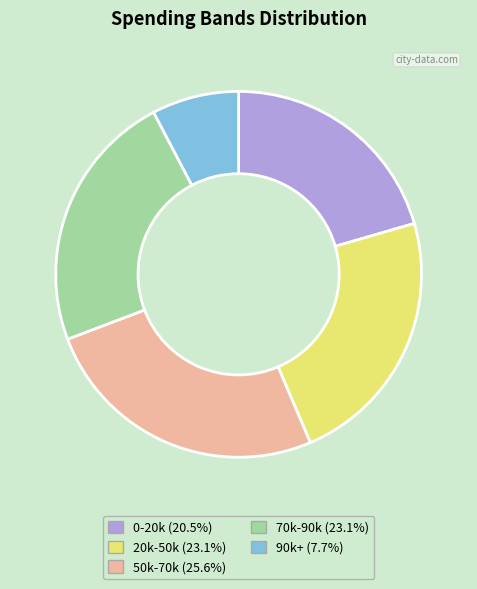

Does any single category account for the majority?

No